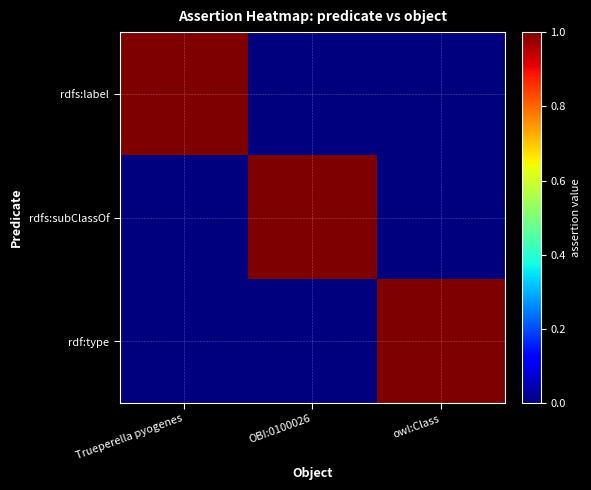

At which category does the chart reach its peak across all series?

Trueperella pyogenes